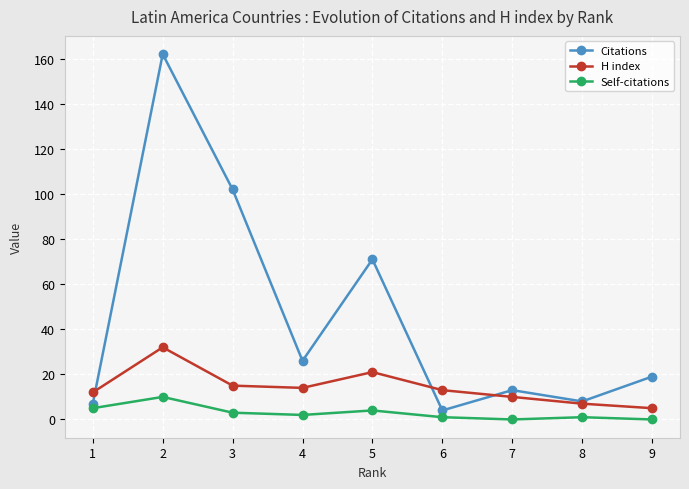

What is the value of the H index point at the 3rd from the left?

15